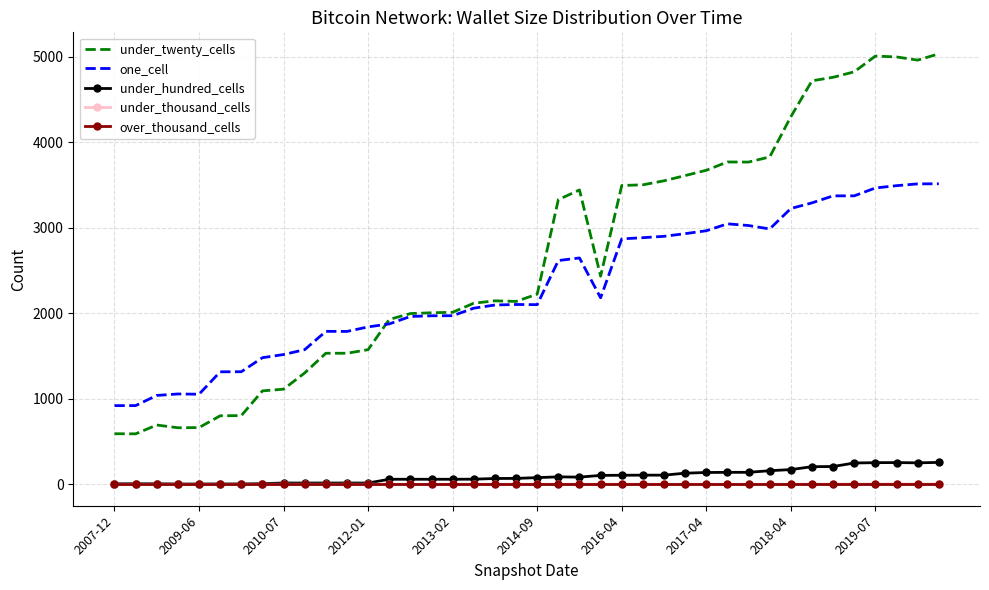

True or false: one_cell and under_thousand_cells intersect in this chart.

False